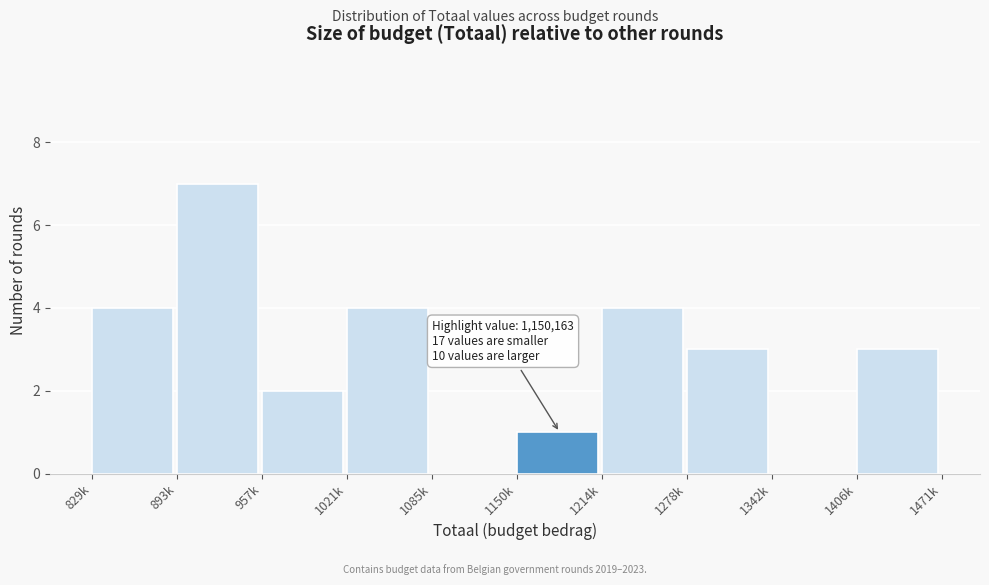

Reading left to right, extract all data points from this chart.

829k=4	893k=7	957k=2	1021k=4	1085k=0	1150k=1	1214k=4	1278k=3	1342k=0	1406k=3